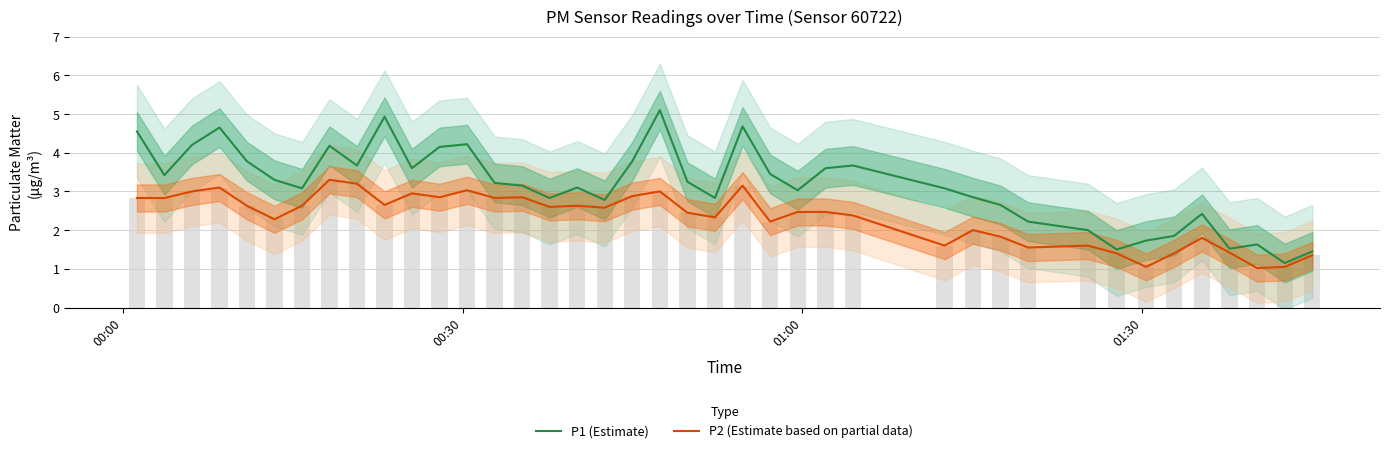

True or false: P1 (Estimate) has a value of 1.2 at 24.

False